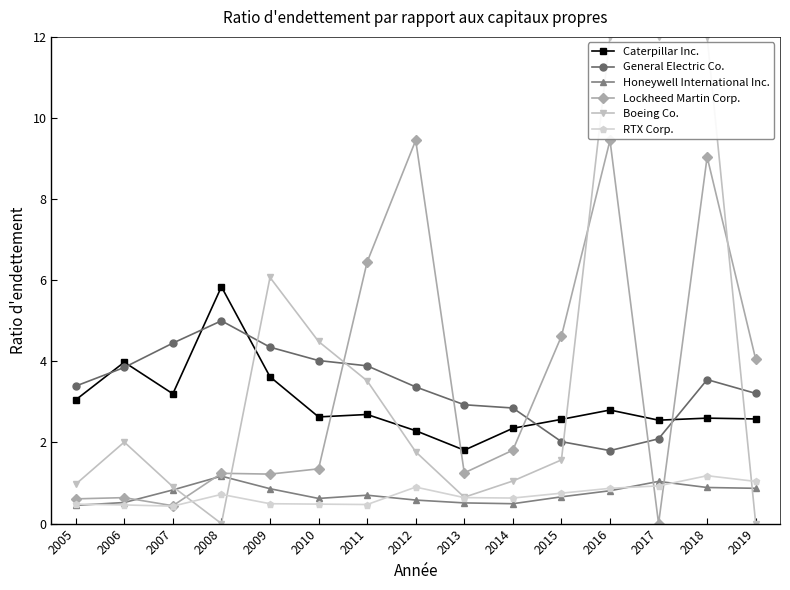

What is the spread (max minus min) of values at 2007?

4.0